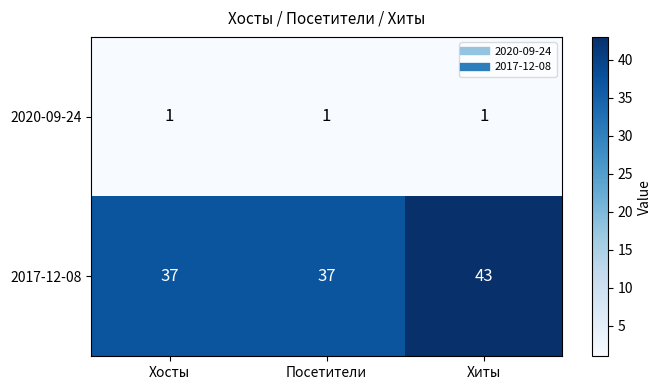

Between Хосты and Хиты, which series saw the biggest shift?

2017-12-08